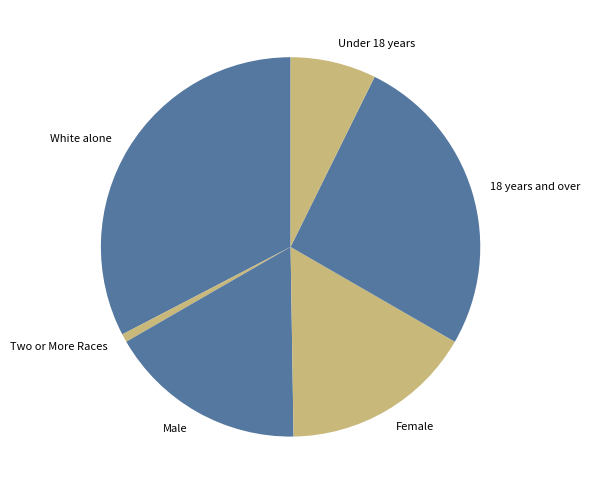

How many slices are in this pie chart?

6